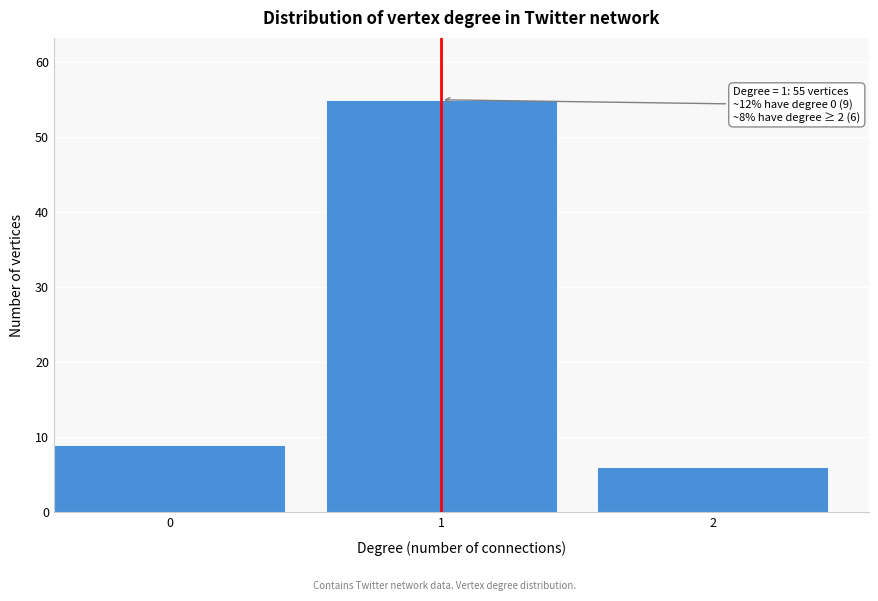

Reading left to right, what are all the values shown in this chart?

0=9	1=55	2=6